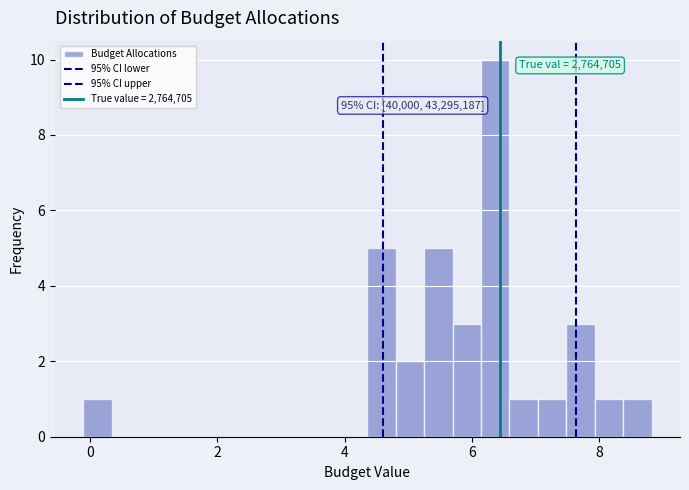

Read against the x-axis, roughly where is the centre of the tallest bar?

6.4